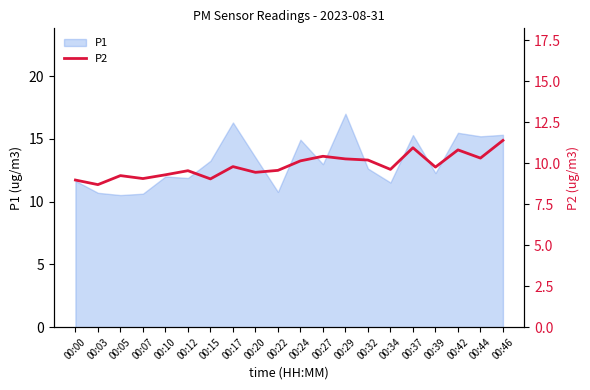

How many lines are shown in the chart?

1